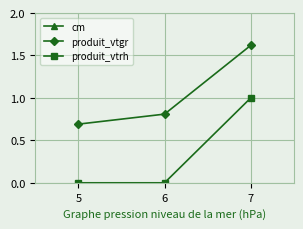

How many distinct data groups are displayed?

3